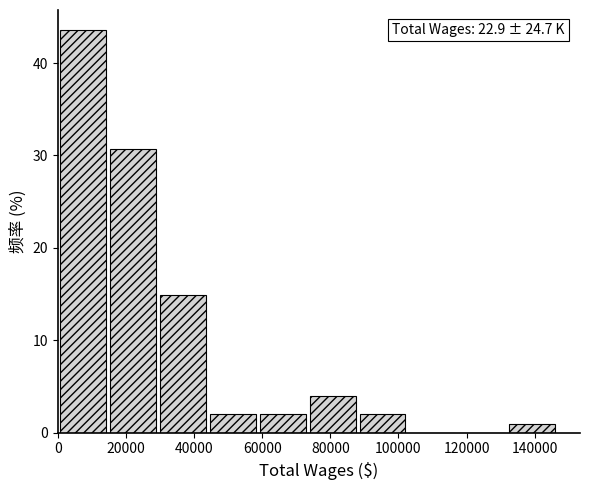

Over which range of the x-axis is the bar tallest?

0 to 14000